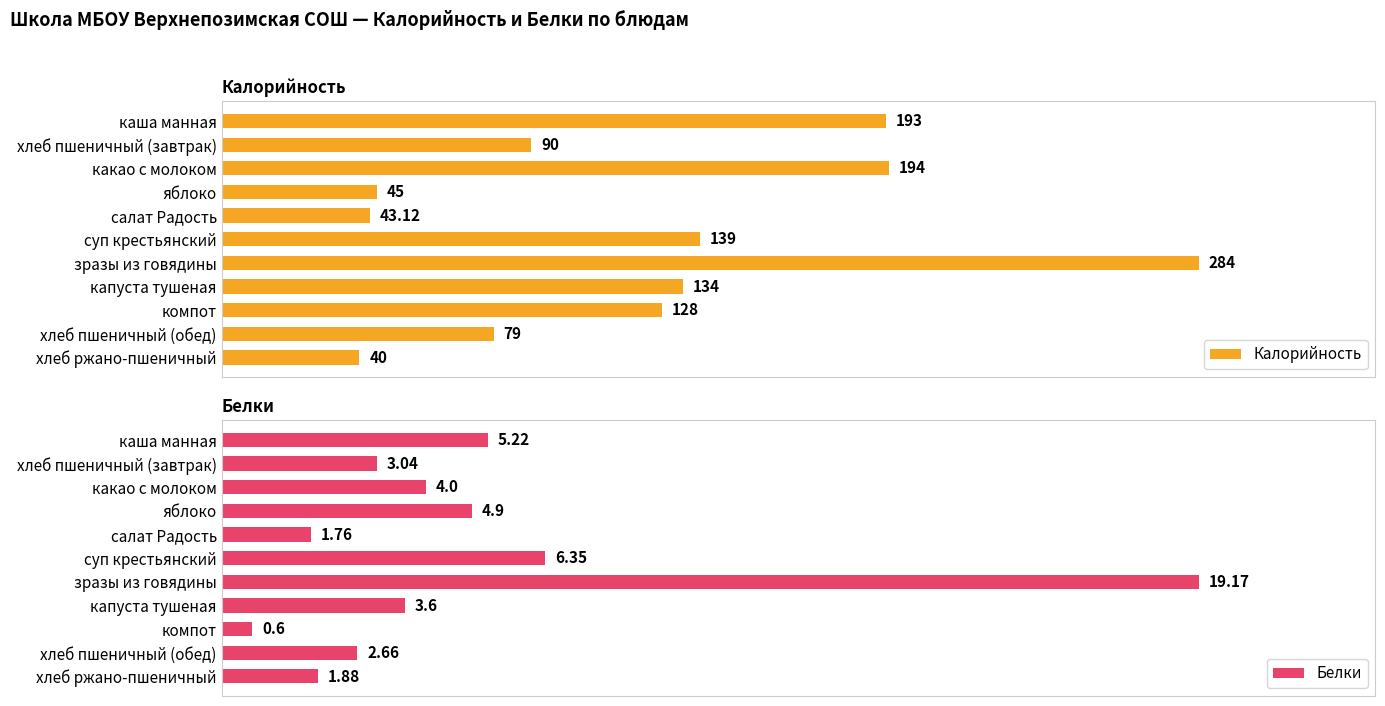

Which series has the widest spread of values?

Калорийность